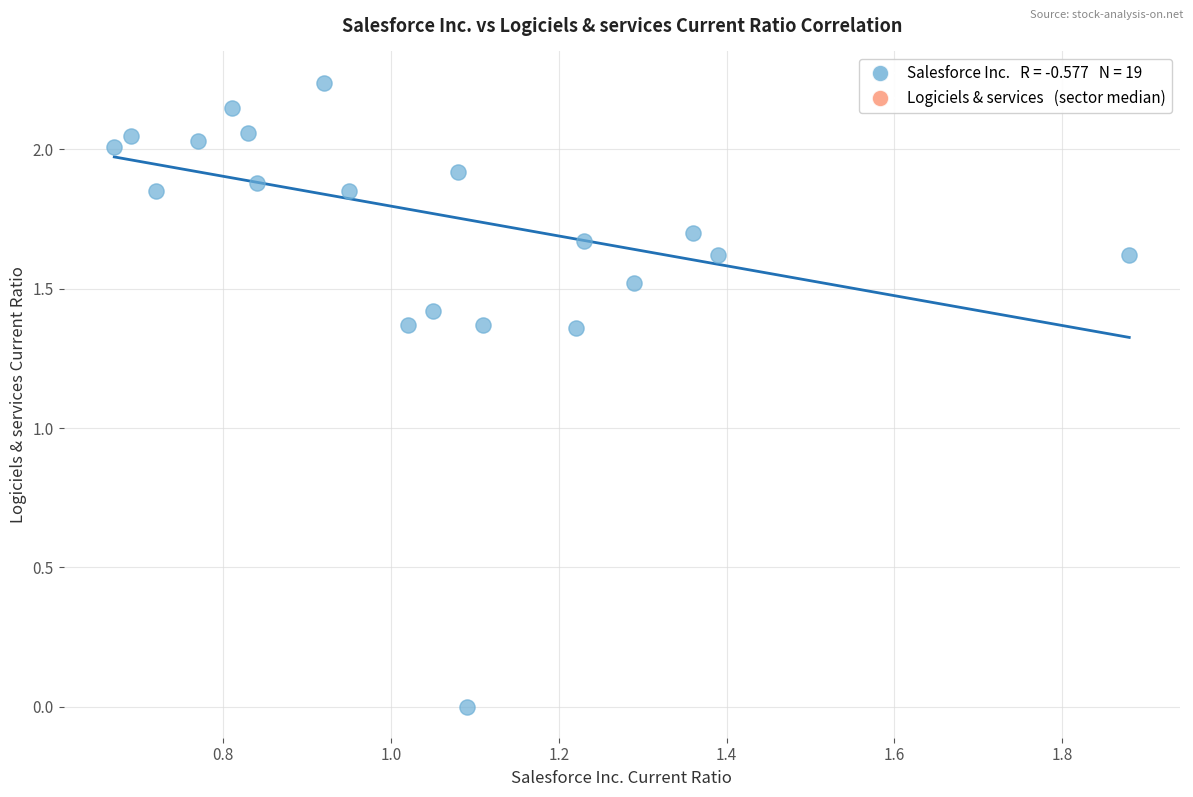

What is the range of X values (max minus min)?

1.2